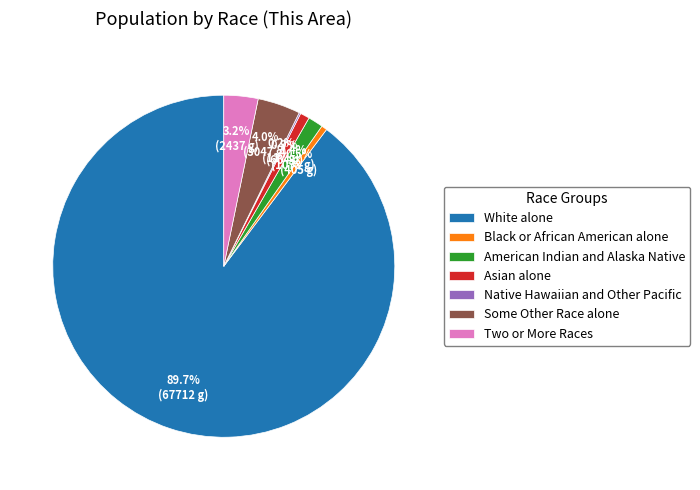

What is the largest slice in the pie chart?

White alone